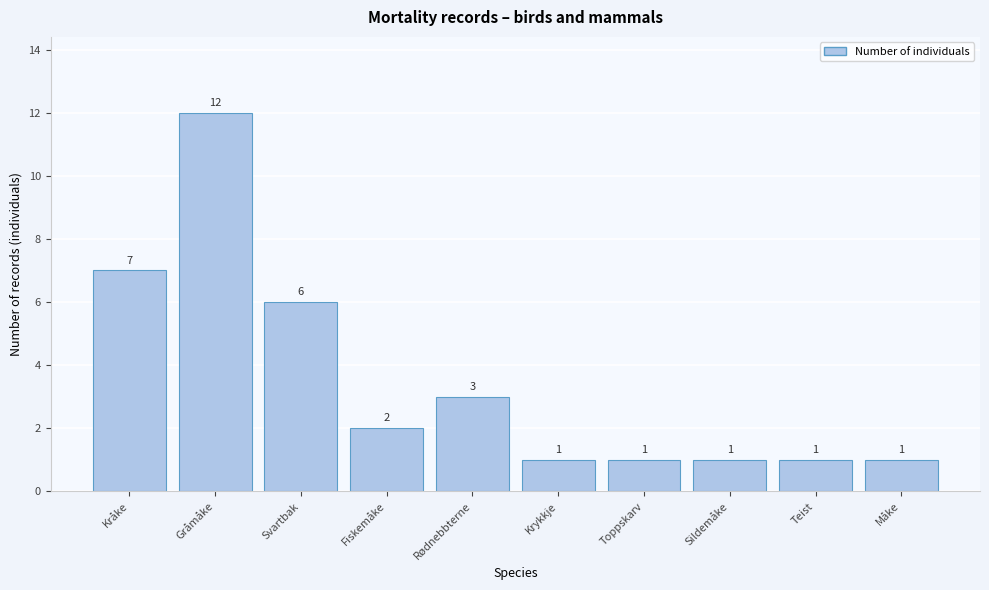

Reading left to right, transcribe all the data shown in this chart.

Kråke=7	Gråmåke=12	Svartbak=6	Fiskemåke=2	Rødnebbterne=3	Krykkje=1	Toppskarv=1	Sildemåke=1	Teist=1	Måke=1